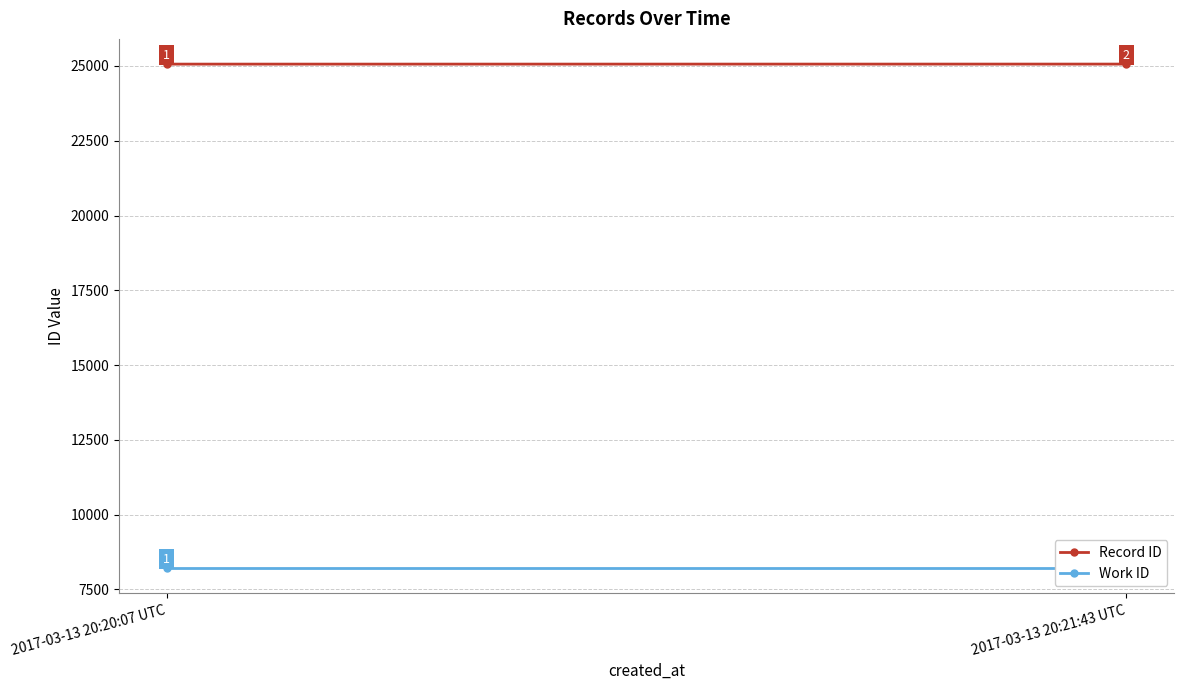

What is the minimum value shown in the chart?

8215